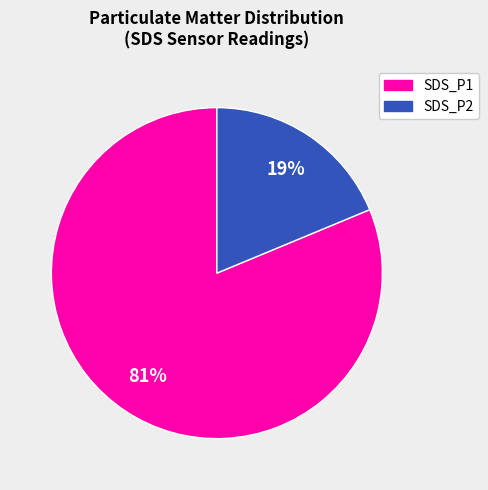

Count the number of slices in the pie.

2